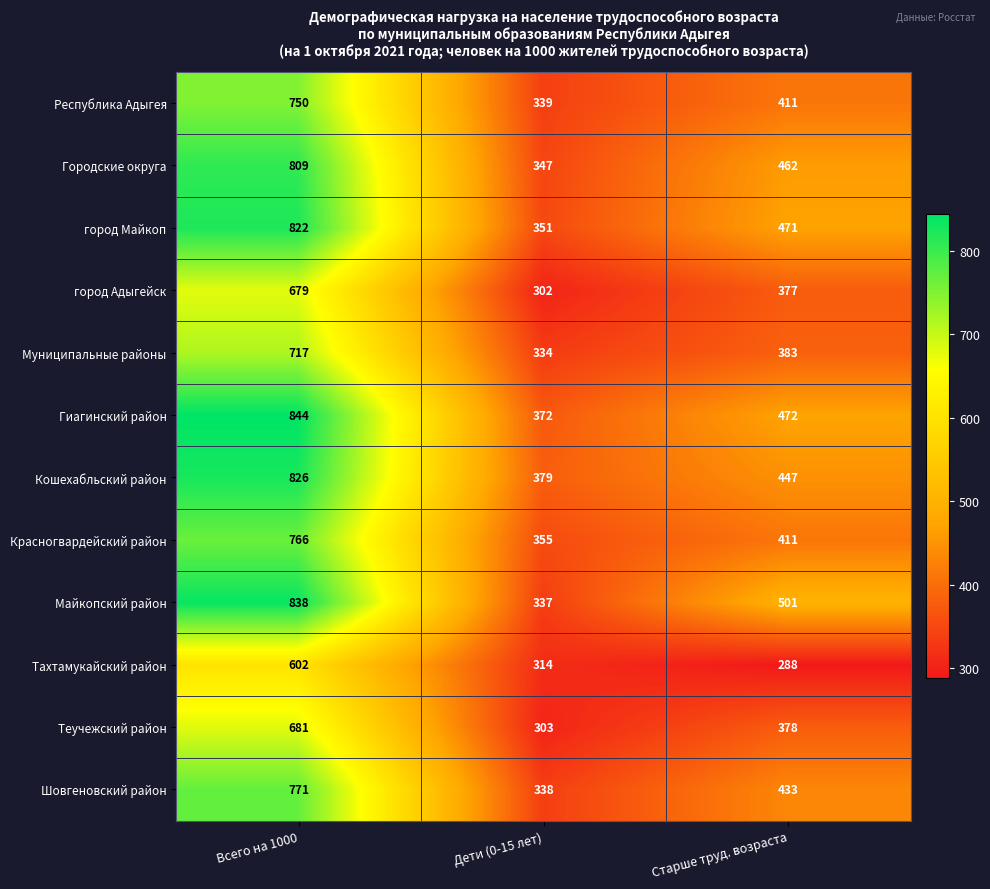

Which series has the largest range (max minus min)?

Майкопский район